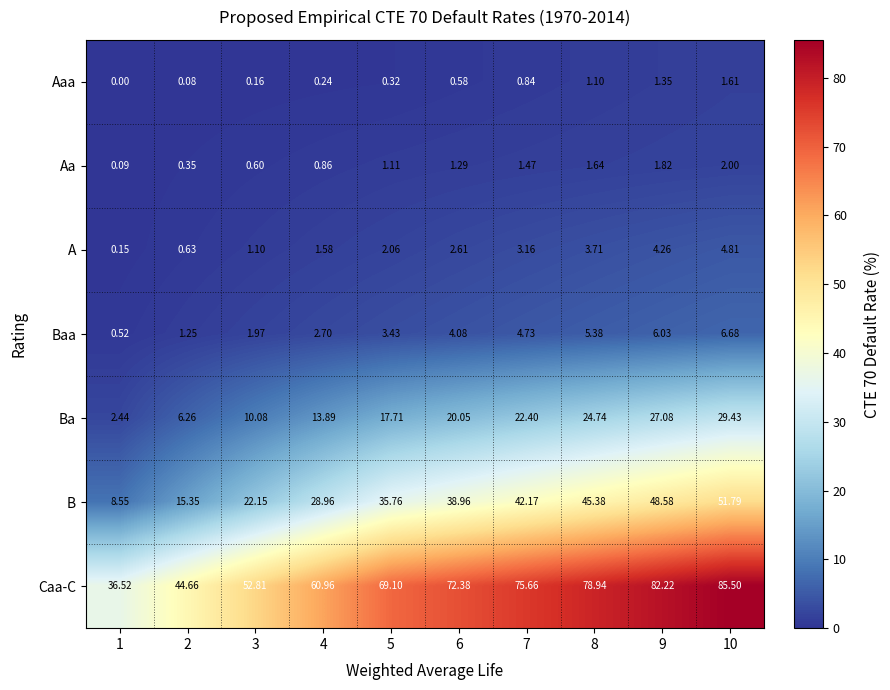

Which series has the largest total across all categories?

Caa-C